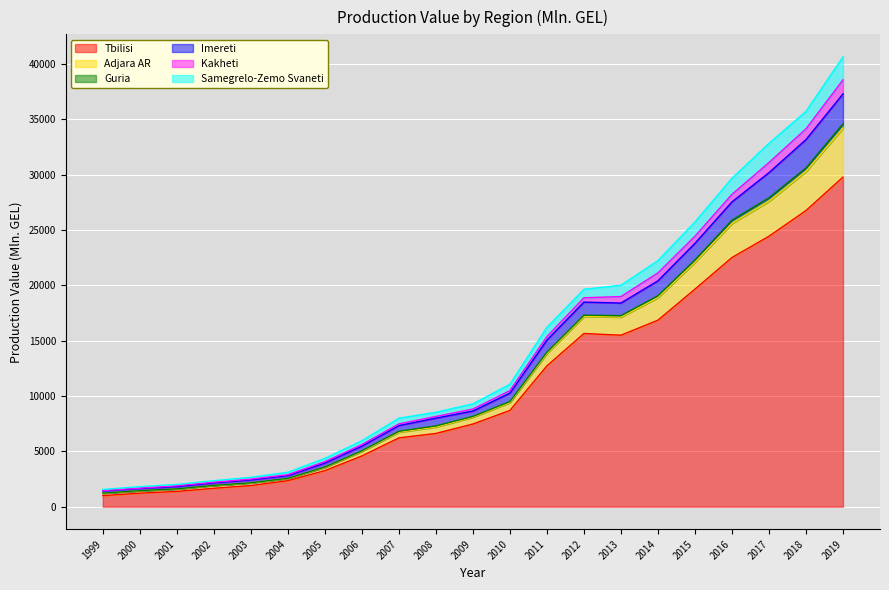

Is the value of Imereti at 2001 greater than the value of Tbilisi at 2008?

No